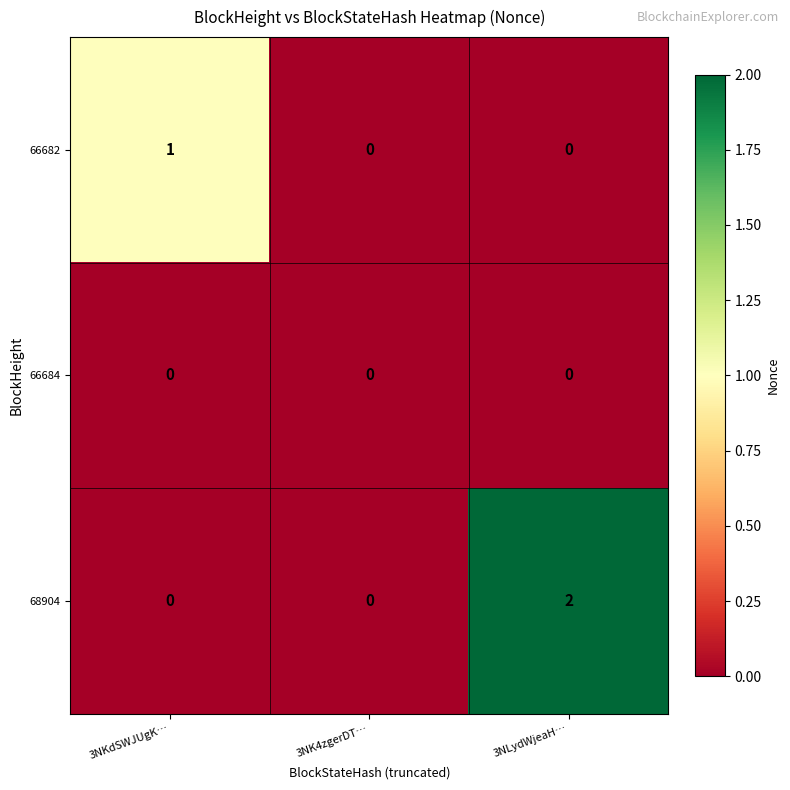

Reading left to right, list all the values displayed in this chart.

66682: 1	0	0
66684: 0	0	0
68904: 0	0	2